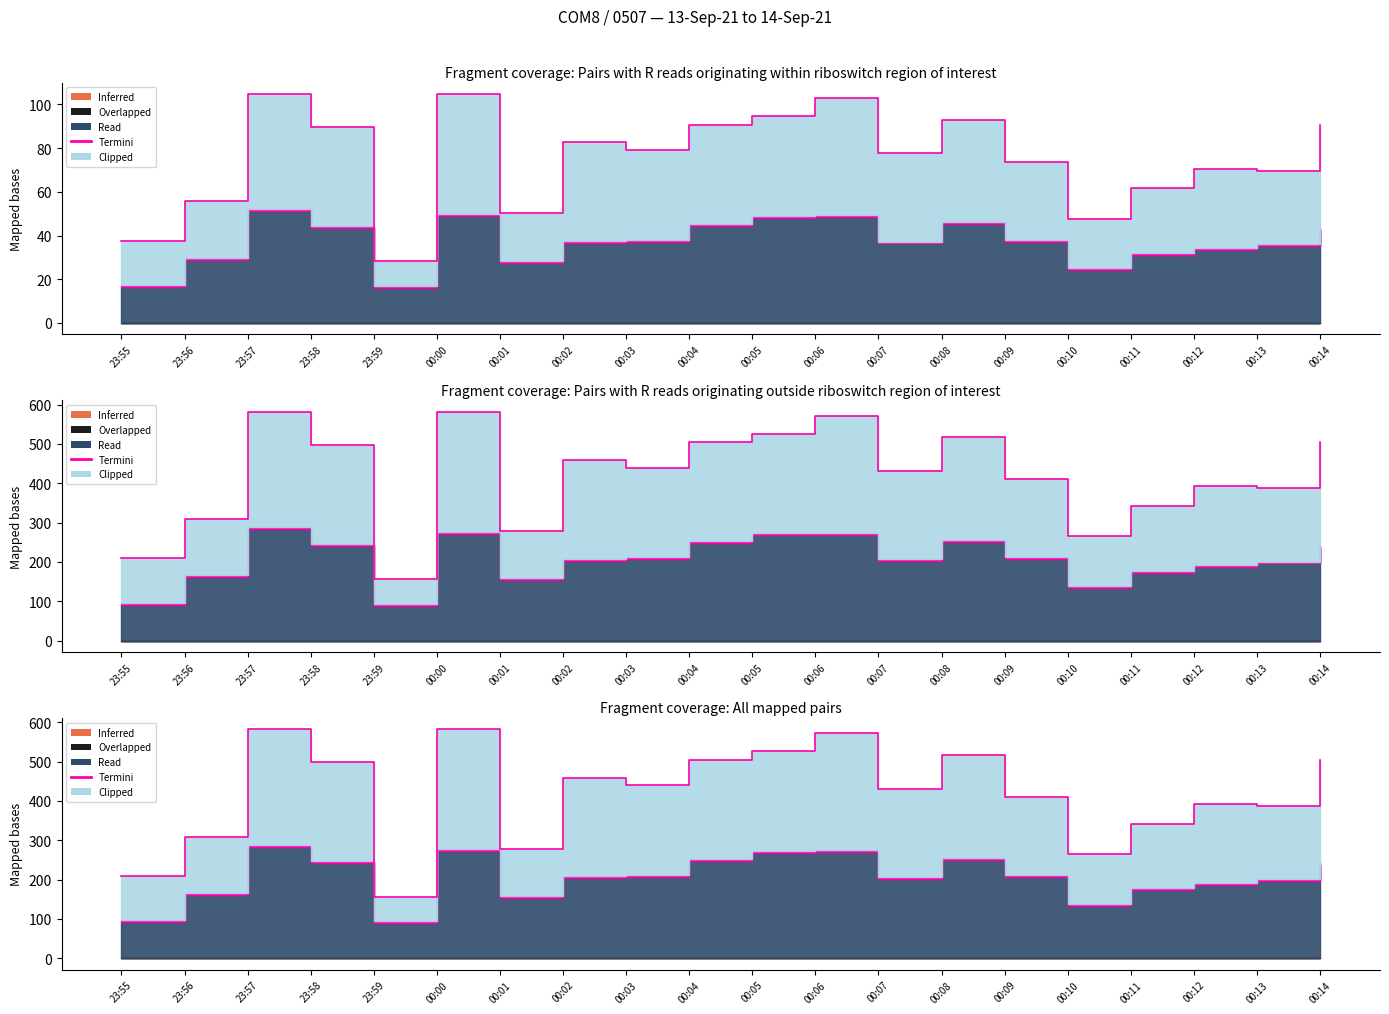

How many lines are shown in the chart?

5